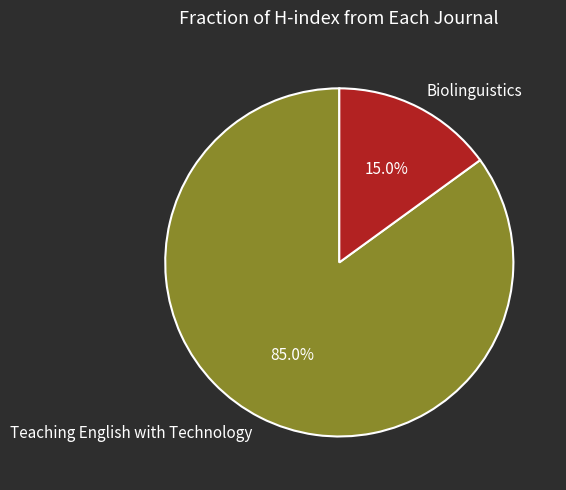

What percentage is NOT represented by Biolinguistics?

85.0%